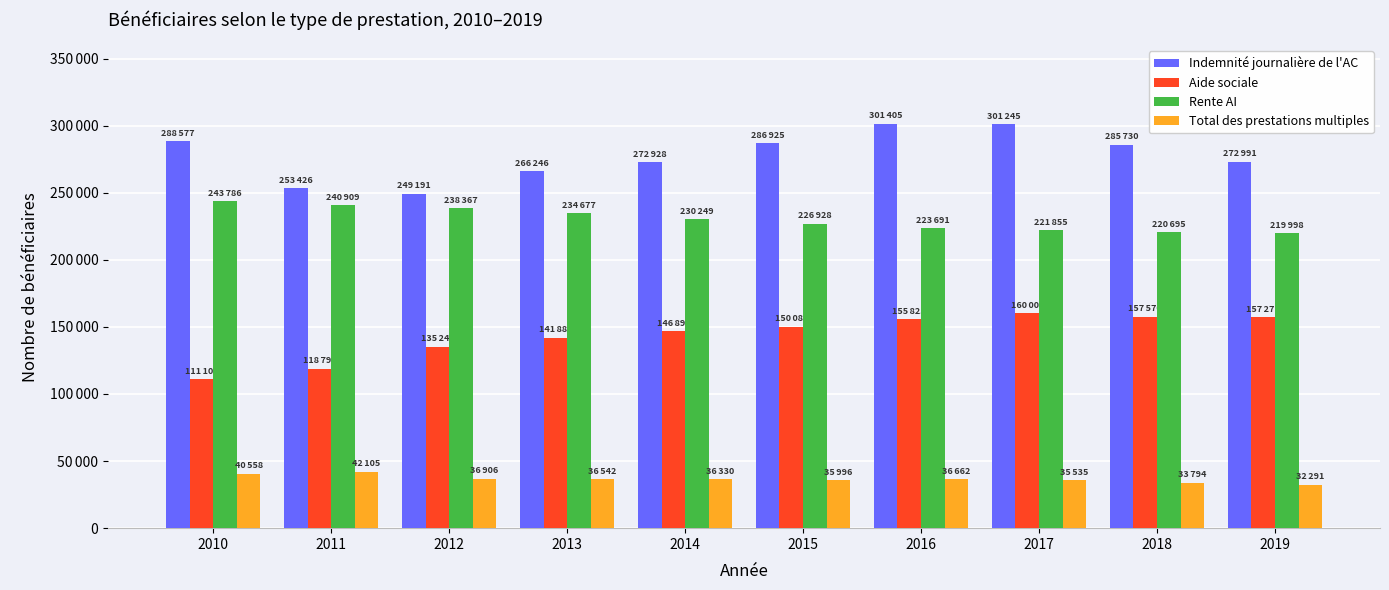

At which label does Rente AI first exceed 230249?

2010